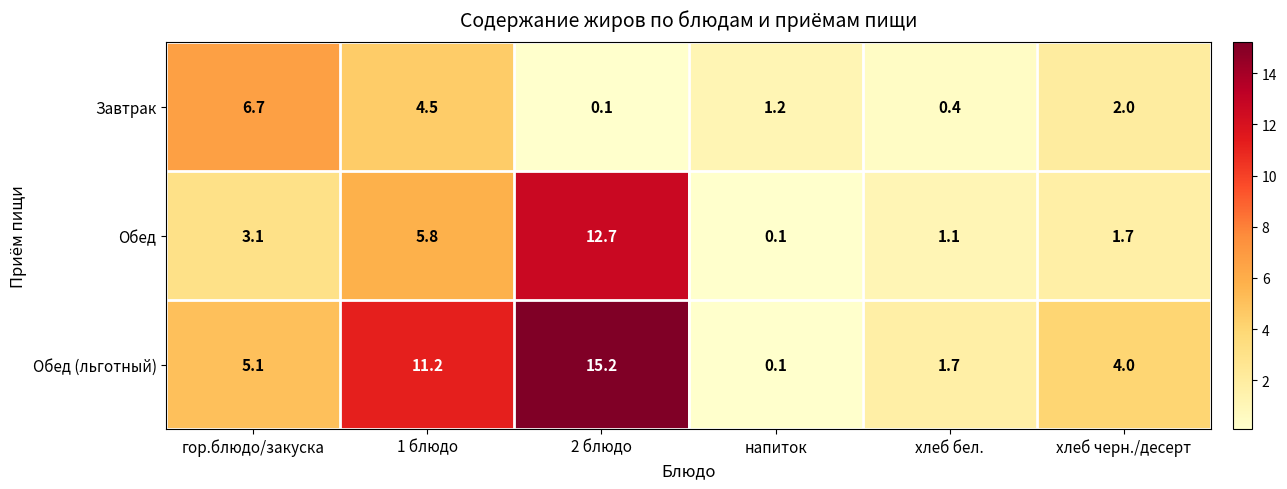

Reading left to right, what are all the values shown in this chart?

Завтрак: 6.7	4.5	0.1	1.2	0.4	2.0
Обед: 3.1	5.8	12.7	0.1	1.1	1.7
Обед (льготный): 5.1	11.2	15.2	0.1	1.7	4.0